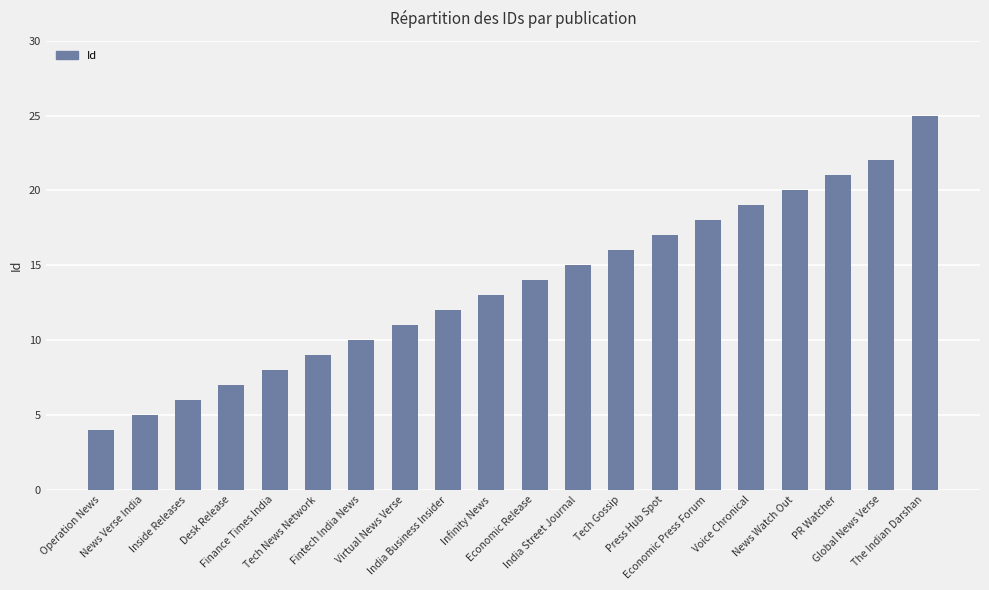

What position from the left is Tech News Network?

6